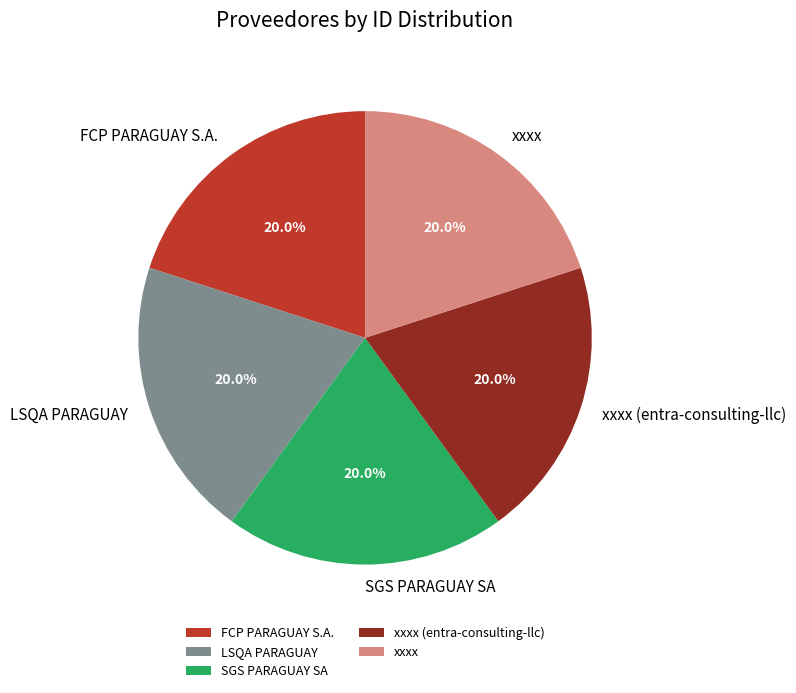

Is xxxx the majority of the pie?

No